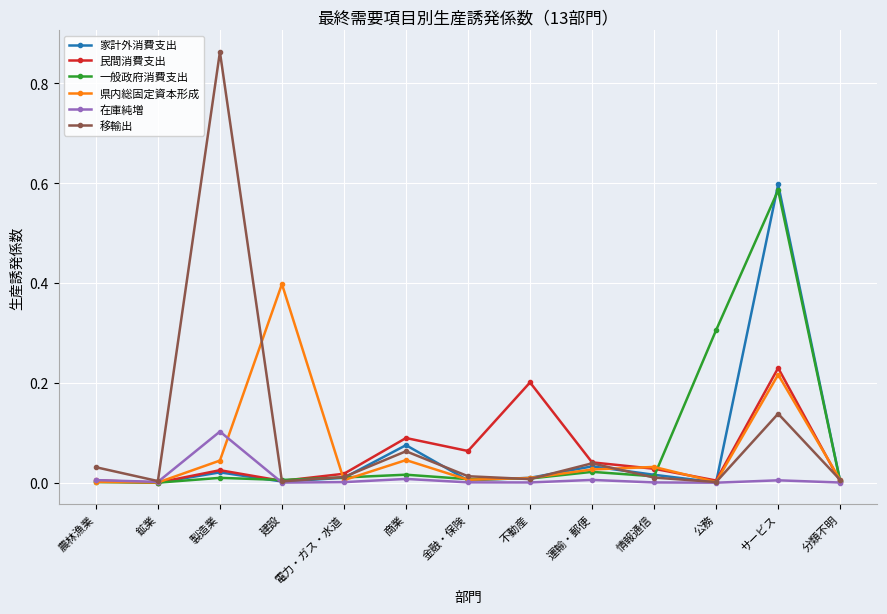

True or false: 民間消費支出 has more than 1 interior local peaks.

True